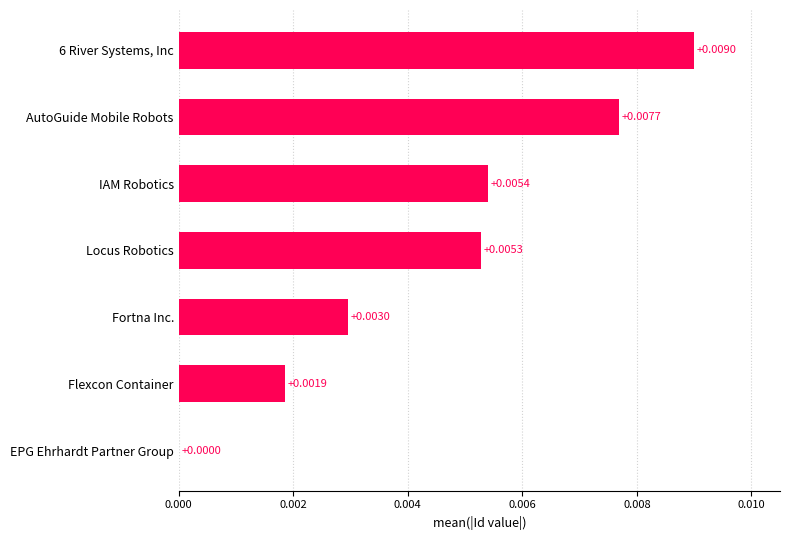

Which has a higher value, Fortna Inc. or Locus Robotics?

Locus Robotics